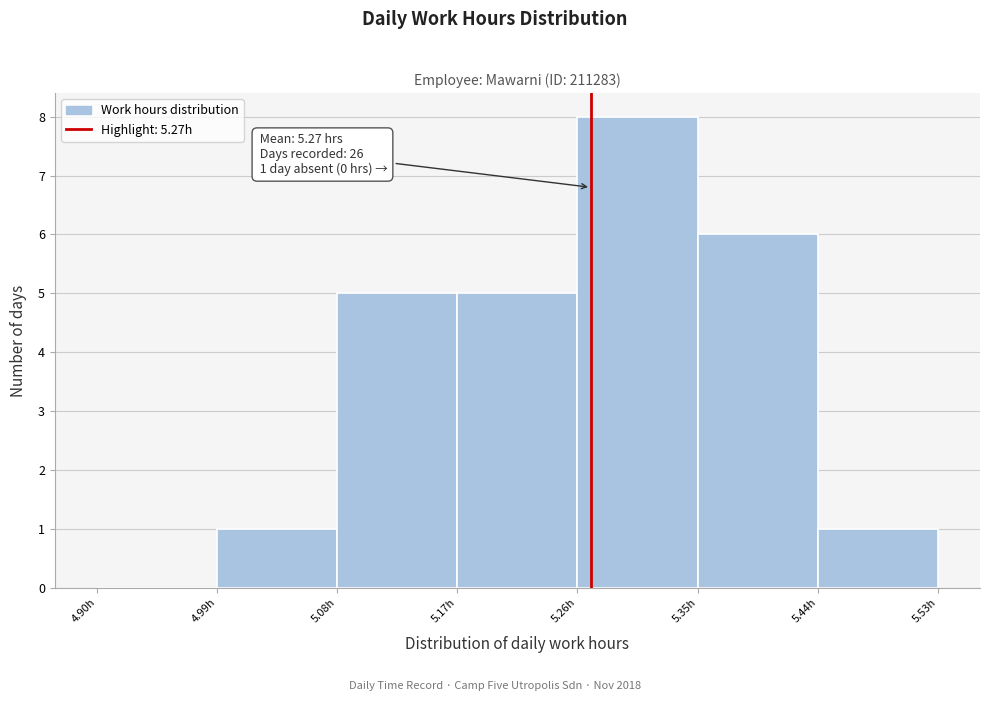

Which range on the x-axis has the tallest bar?

5.26 to 5.35